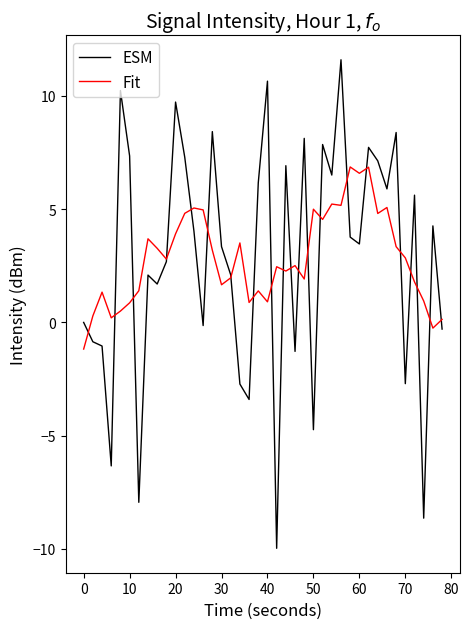

What is the minimum value for ESM?

-10.0